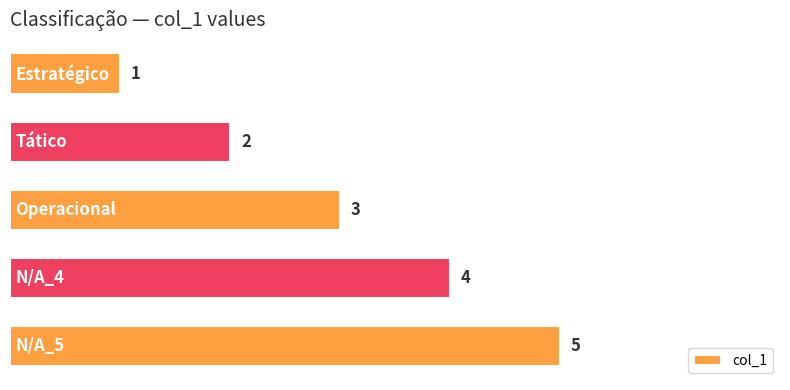

Does the chart contain stacked bars?

No